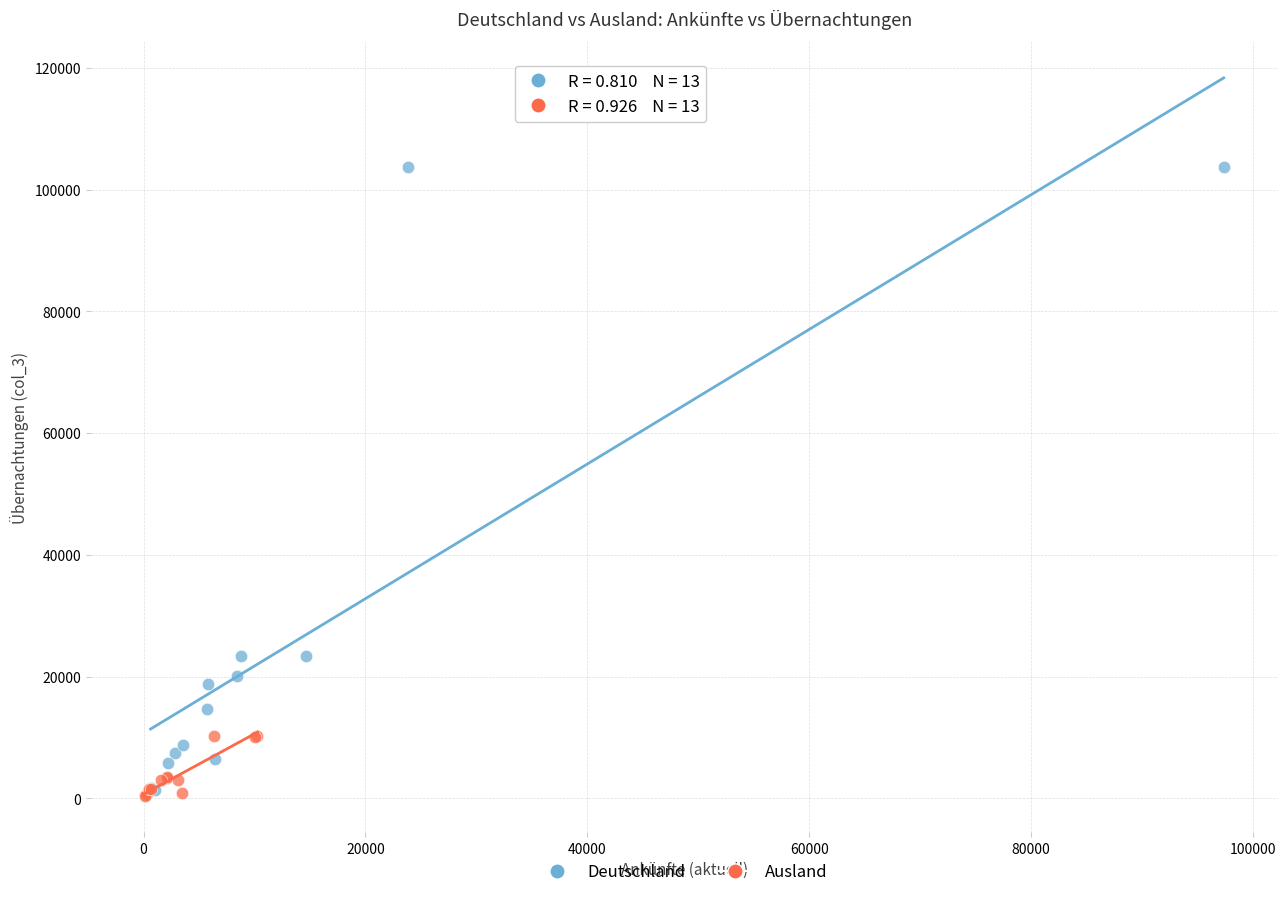

Which series reaches the maximum Y coordinate?

Deutschland